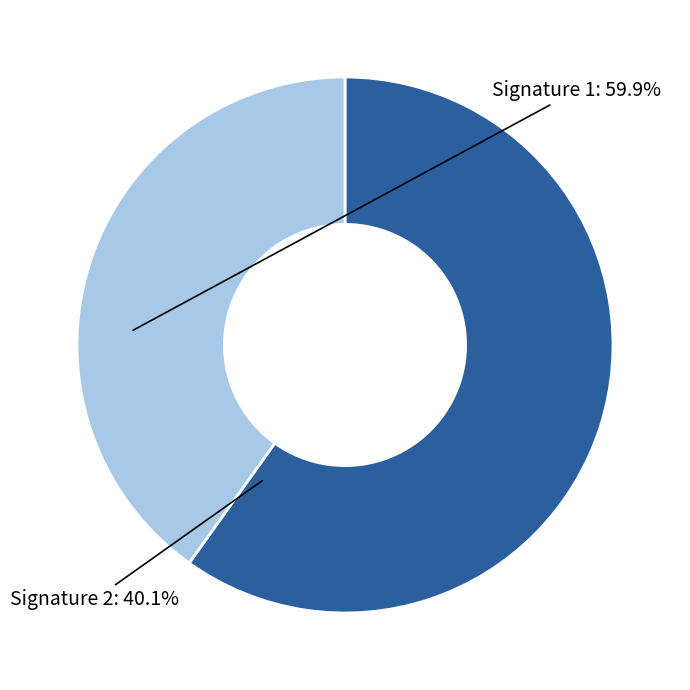

Count the number of slices in the pie.

2